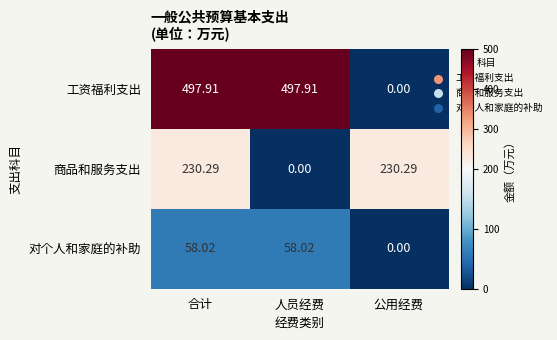

Which series has the largest total across all categories?

工资福利支出